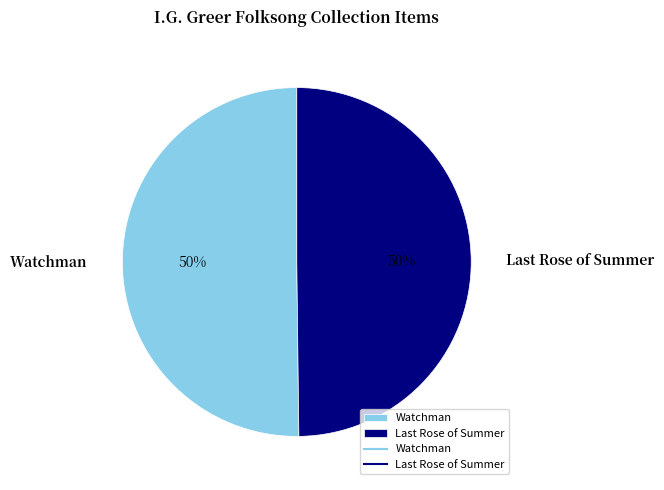

The Watchman slice represents 50% of the pie. True or false?

True